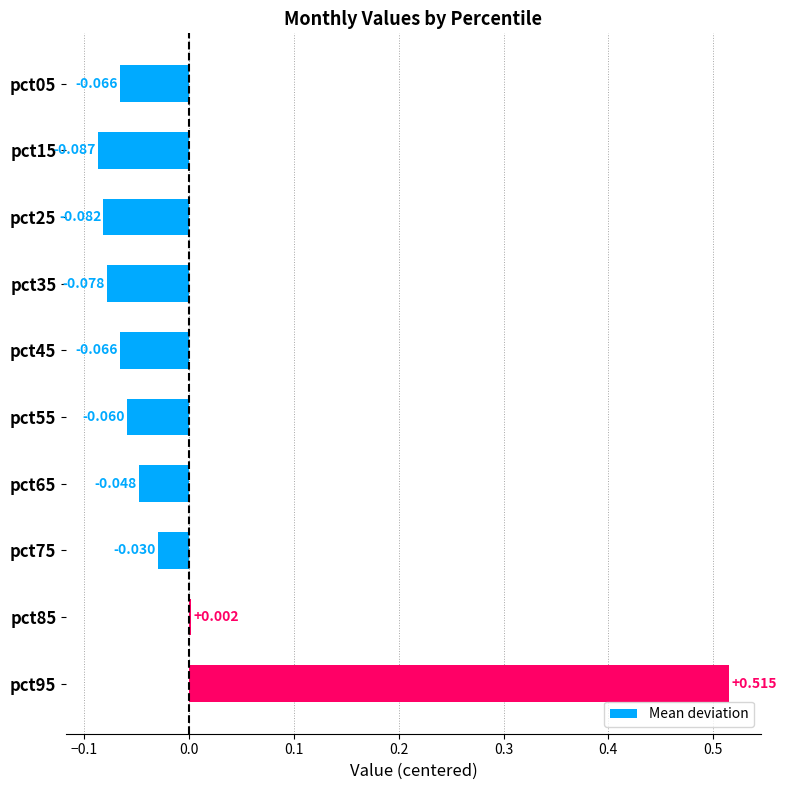

How many values are above zero?

2